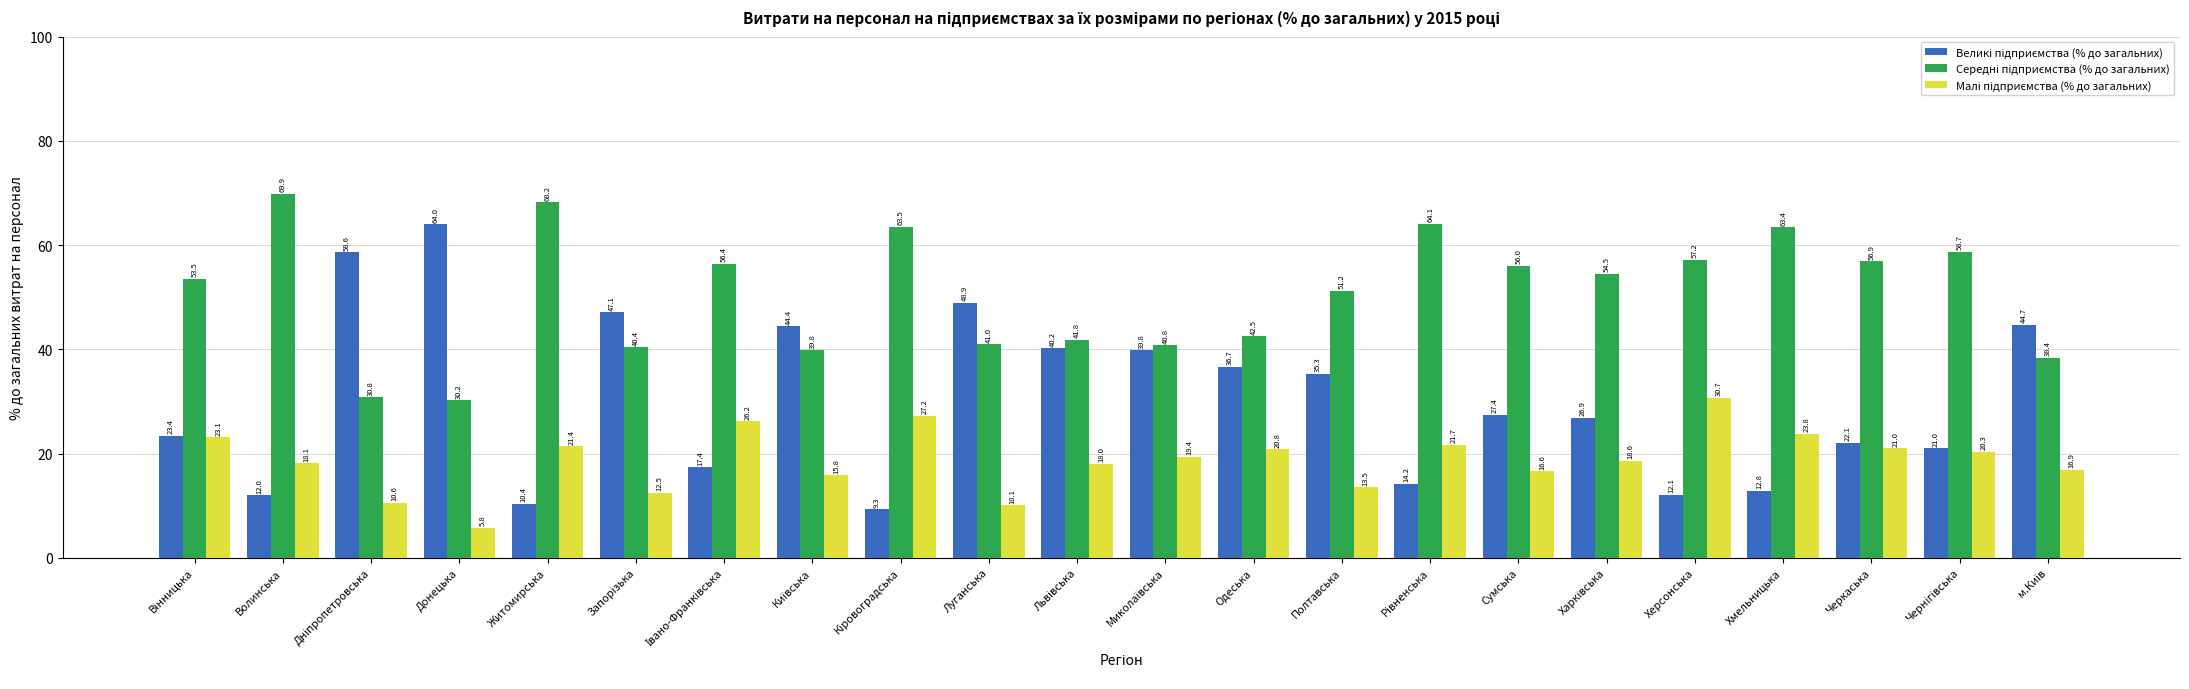

How many groups of bars are there?

22